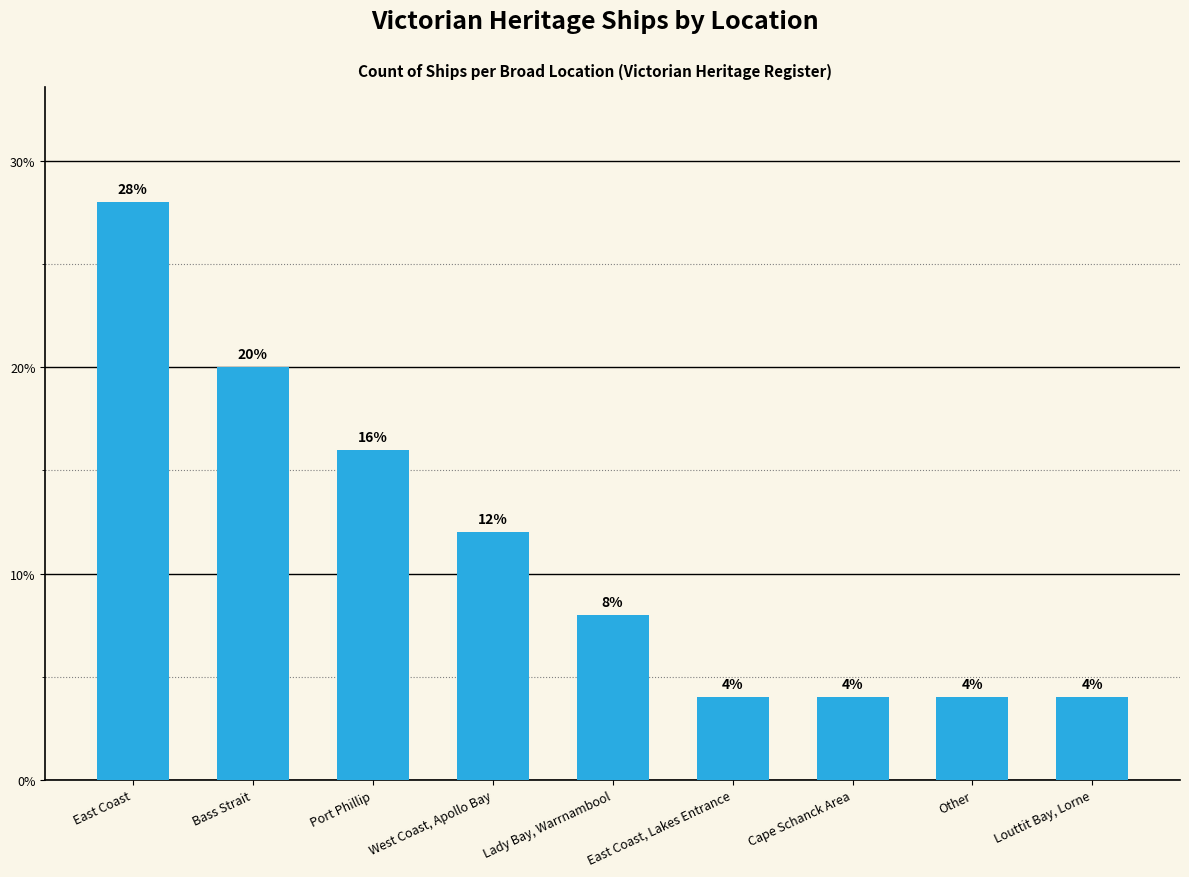

What is the ratio of the value at Port Phillip to the value at Bass Strait?

0.8